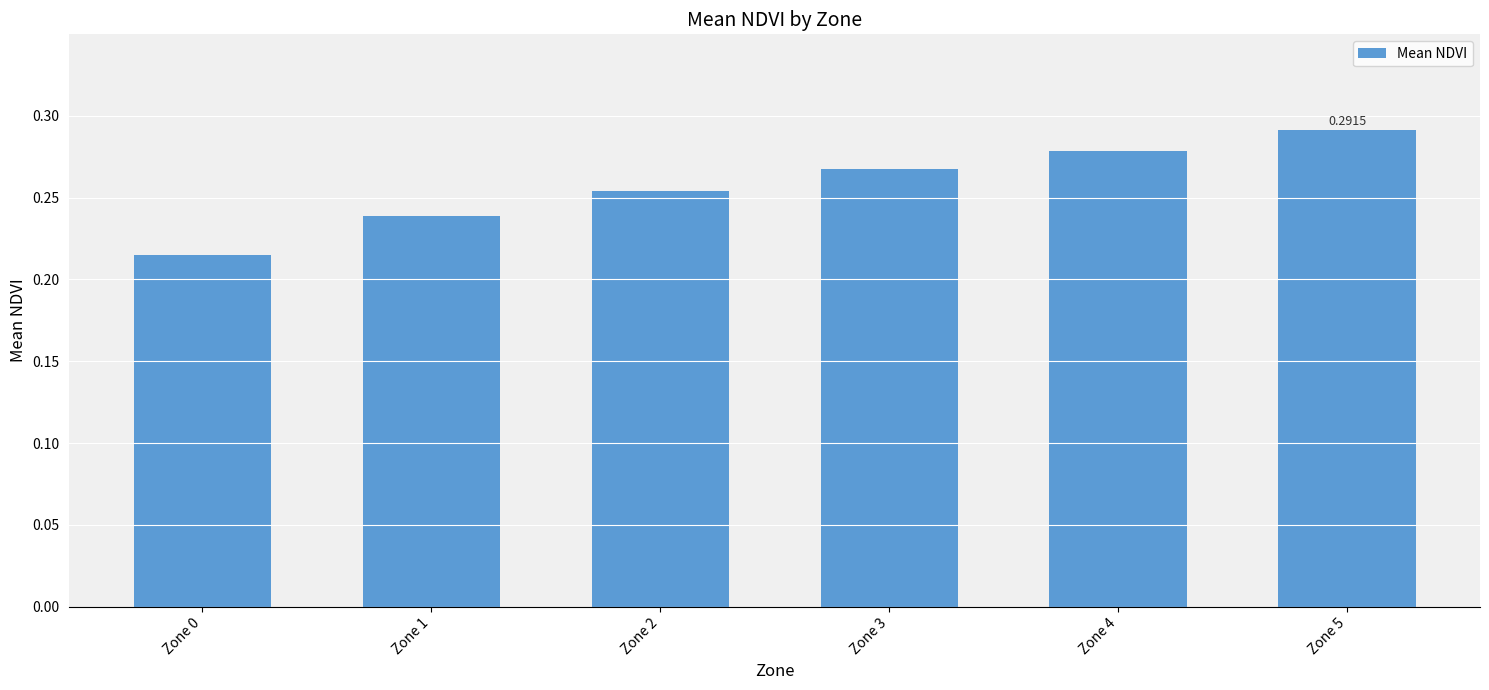

Where is the data nearest to the value 0?

Zone 0